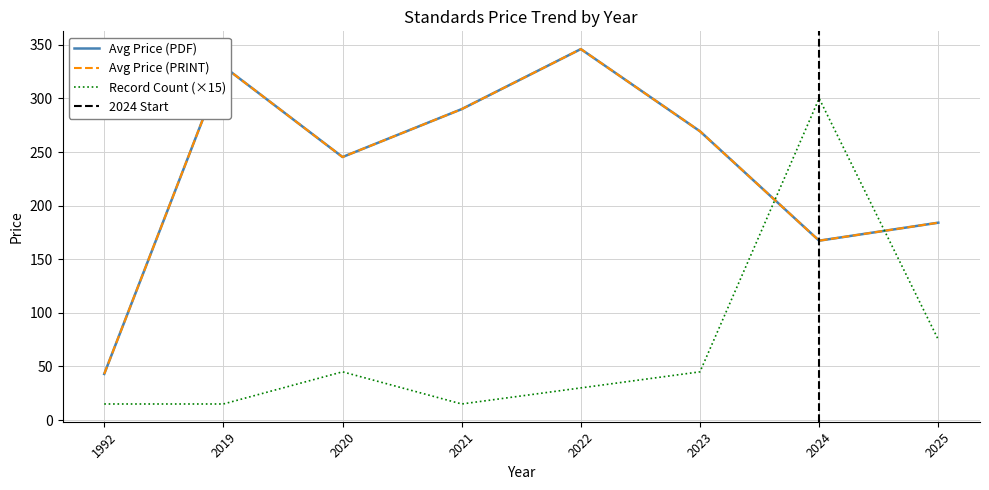

At which label does Avg Price (PRINT) first exceed 158?

2019